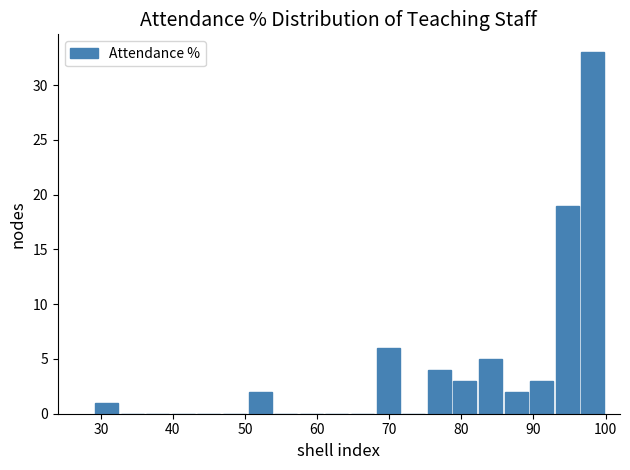

Around what value on the x-axis is the tallest bar? Give the approximate position of its centre, as read against the axis.

98